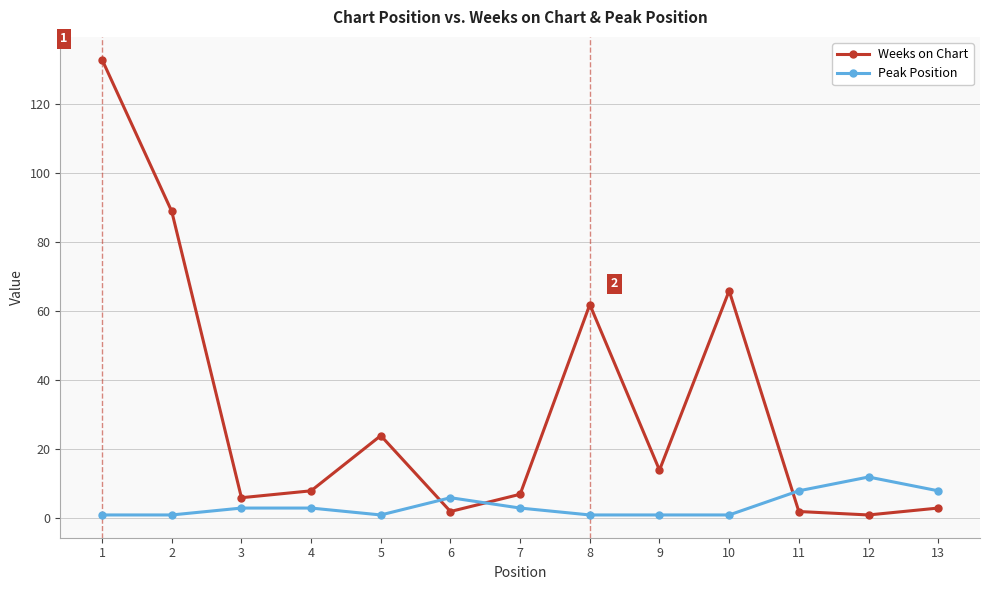

Where do Weeks on Chart and Peak Position first cross each other?

5 and 6